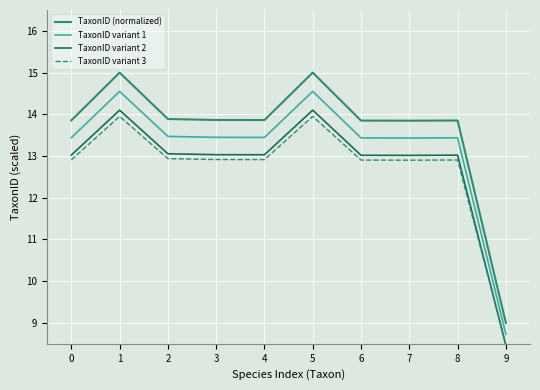

At which label is TaxonID variant 1 closest to 11?

9